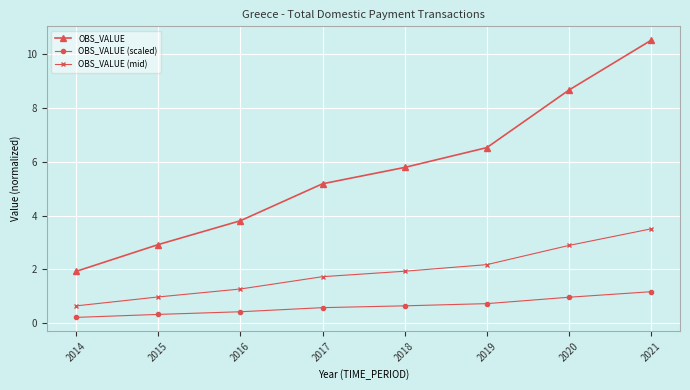

Which series changed the most between 2020 and 2021?

OBS_VALUE